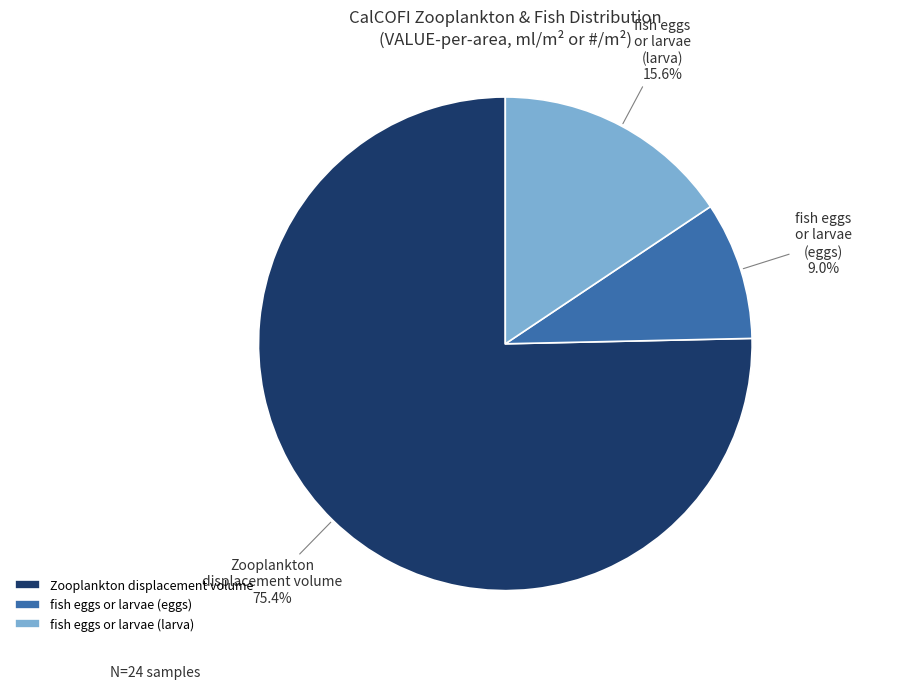

What is the largest slice in the pie chart?

Zooplankton displacement volume